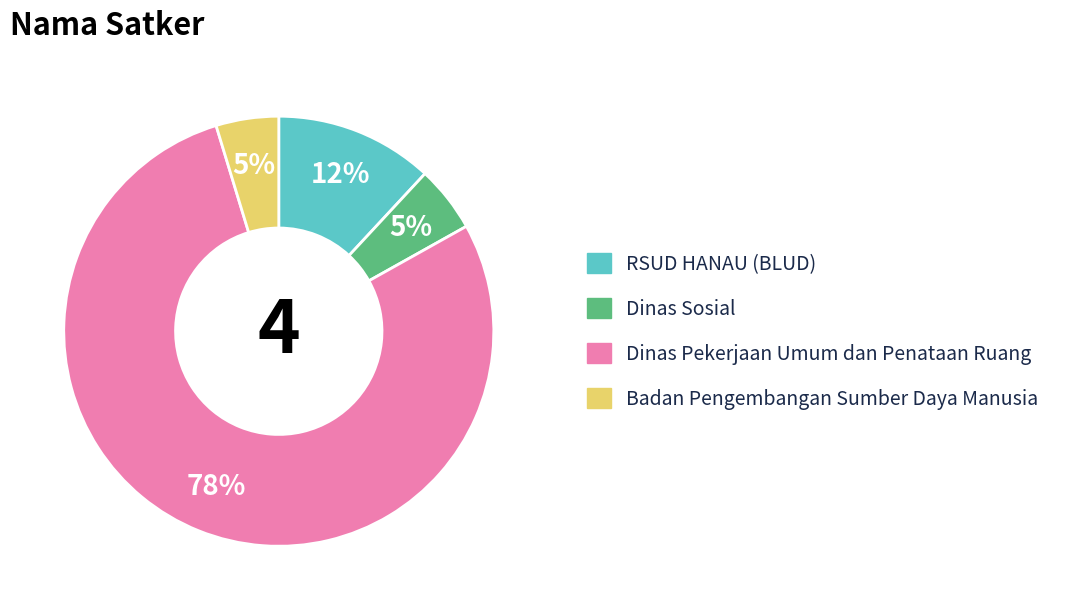

To the nearest percent, what is the average slice percentage?

25%